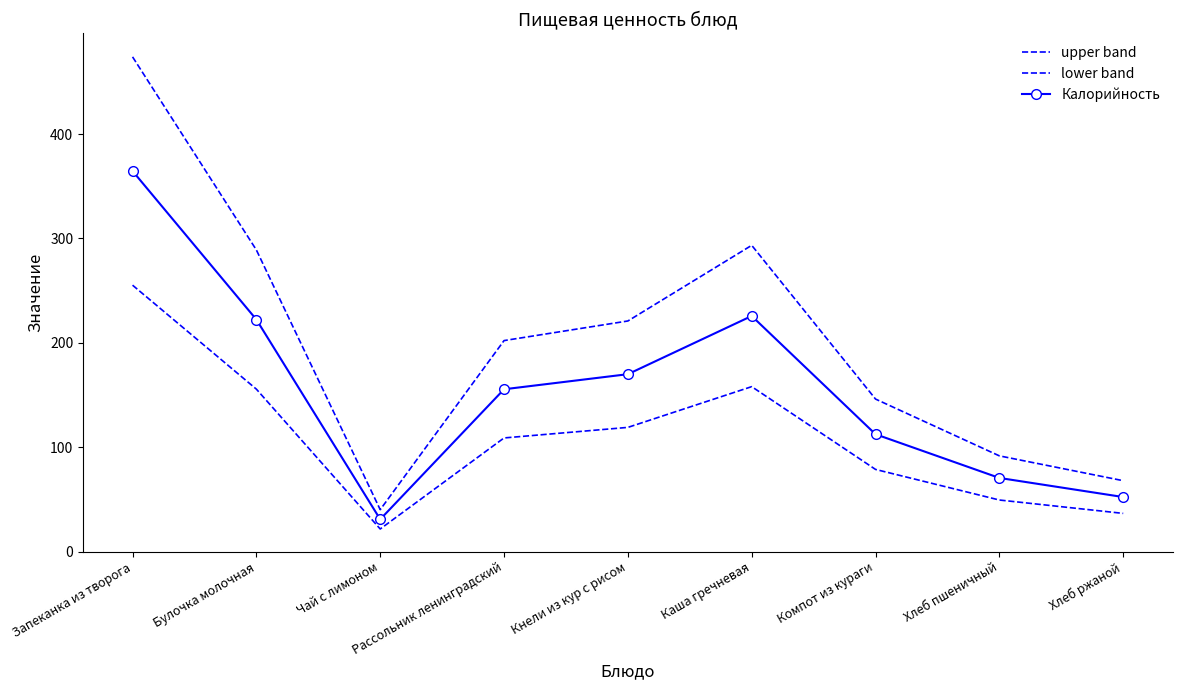

In upper band, how many points are higher than both neighbors (excluding endpoints)?

1